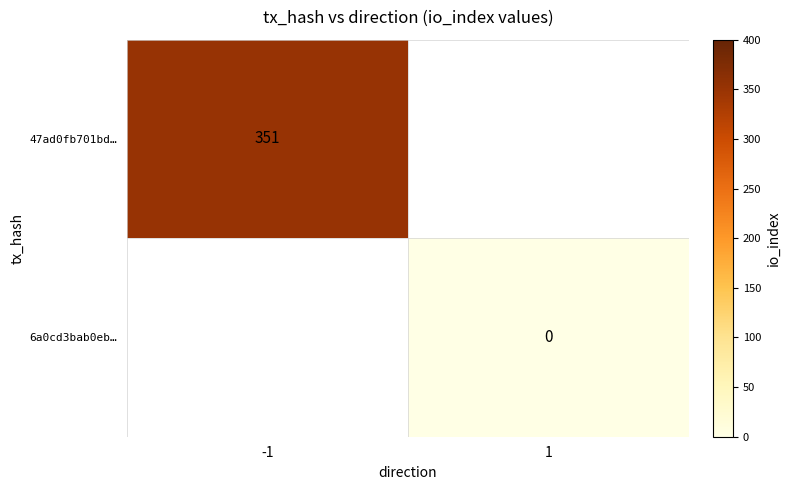

The 47ad0fb701bd… series shows 511 at -1. True or false?

False